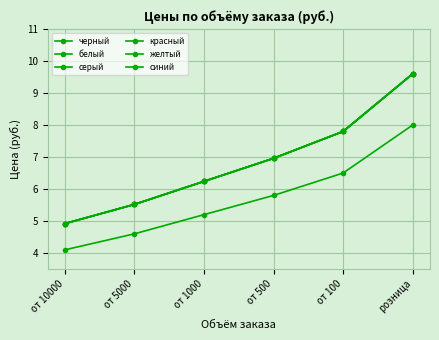

How many lines are shown in the chart?

6